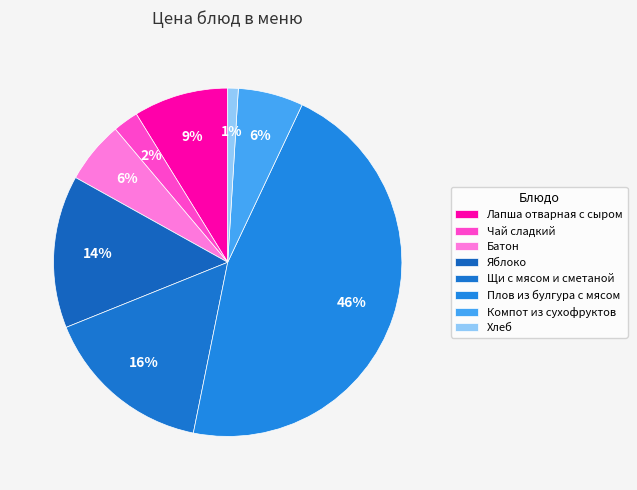

Does Компот из сухофруктов account for over 50% of the chart?

No